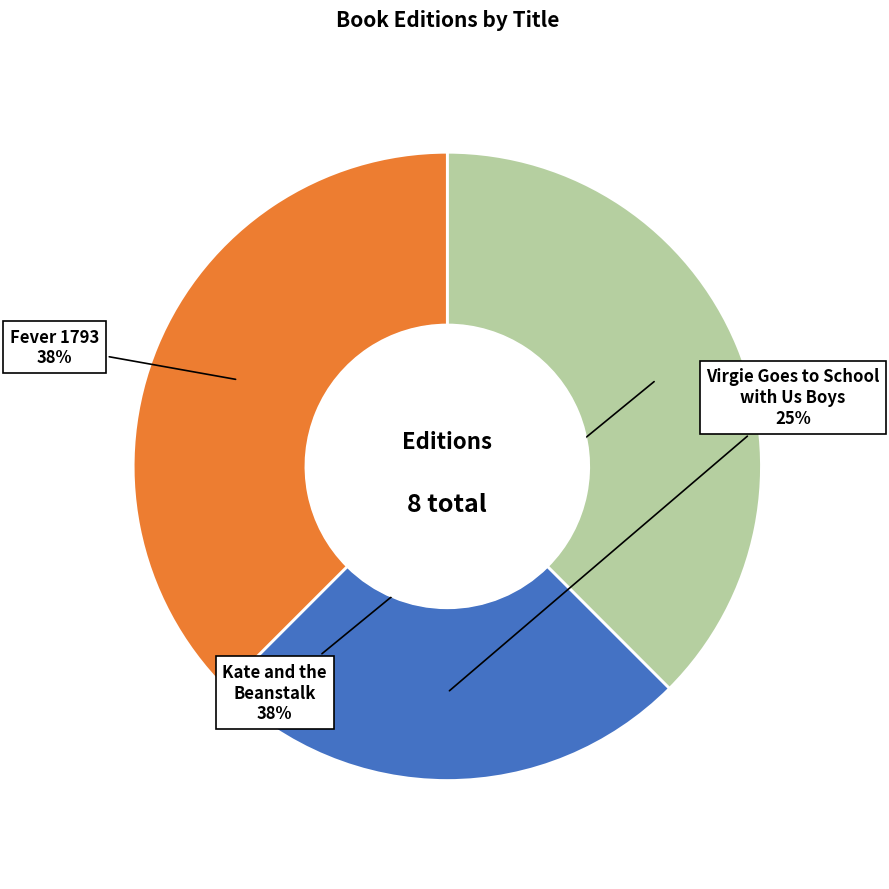

Is it true that Fever 1793 is 28% of the pie?

False